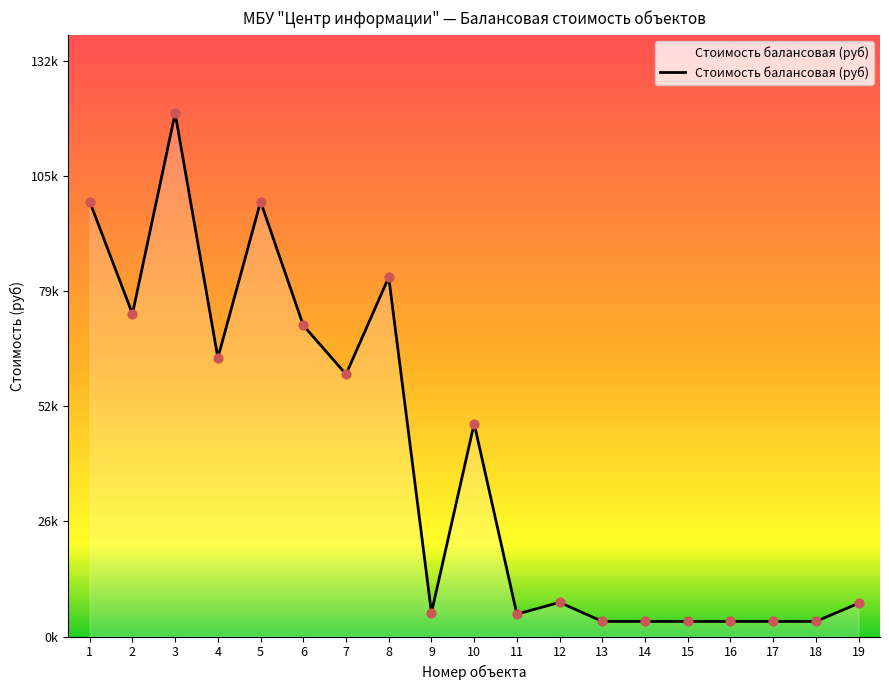

Does the chart have visible grid lines?

No